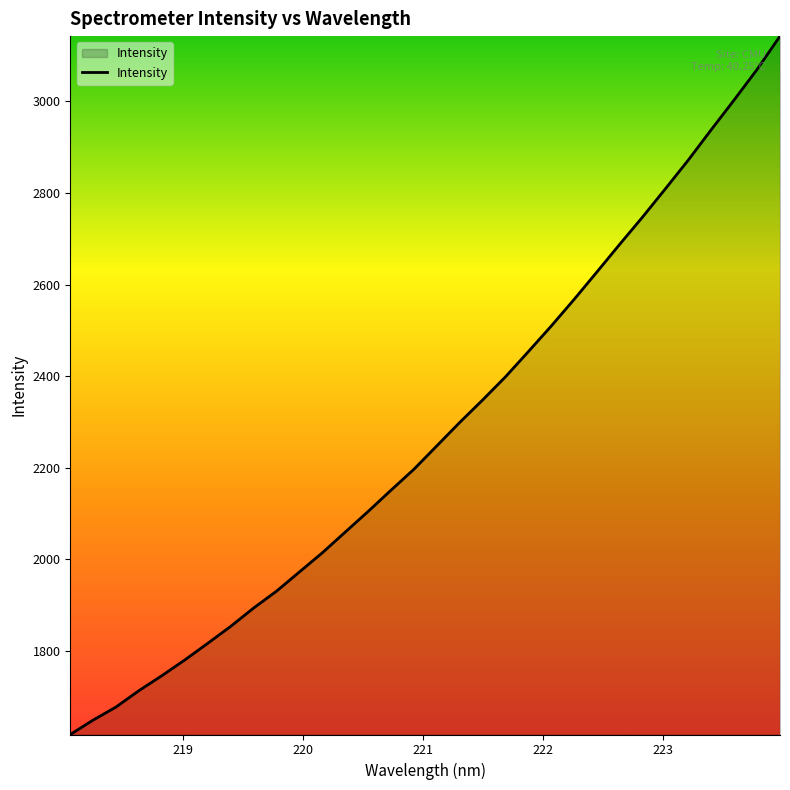

What is the greatest value displayed?

3142.6